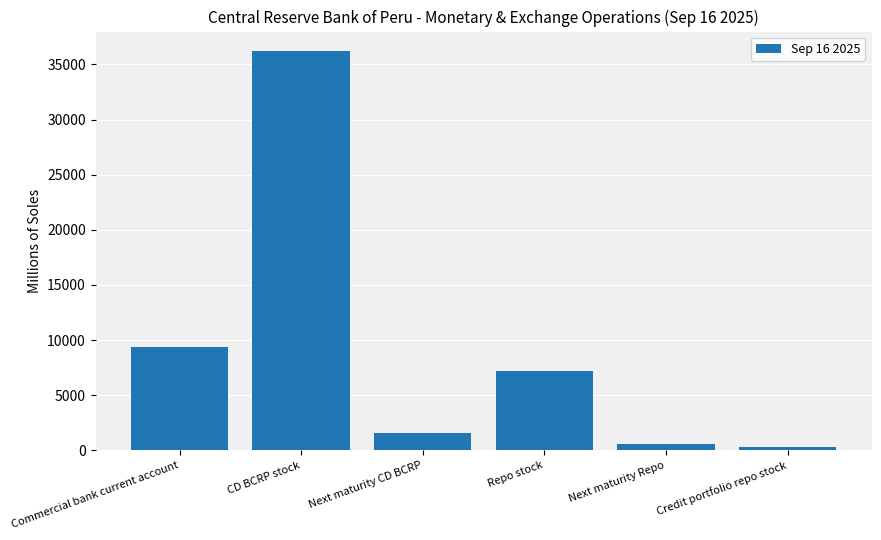

Approximately how many times larger is the value at Next maturity Repo compared to Credit portfolio repo stock?

2.2